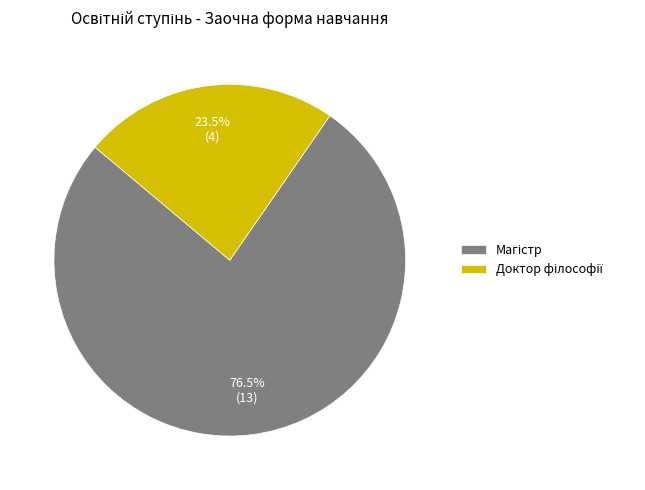

Is there any slice that represents more than half of the pie?

Yes